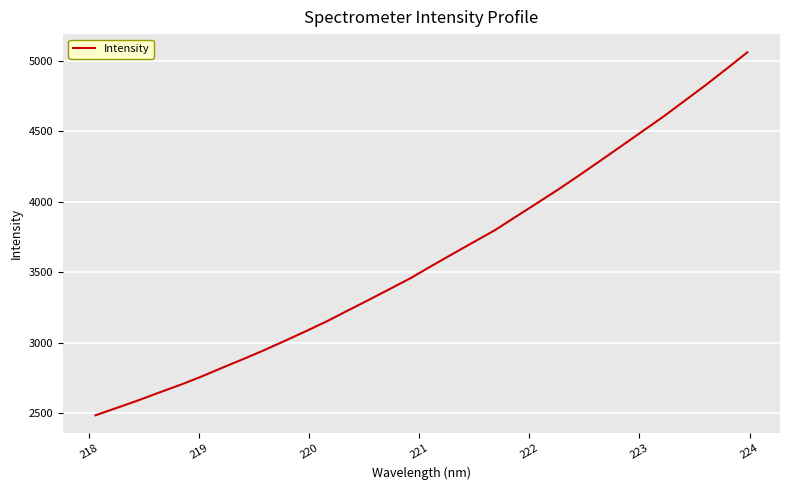

How many series are shown in this chart?

1